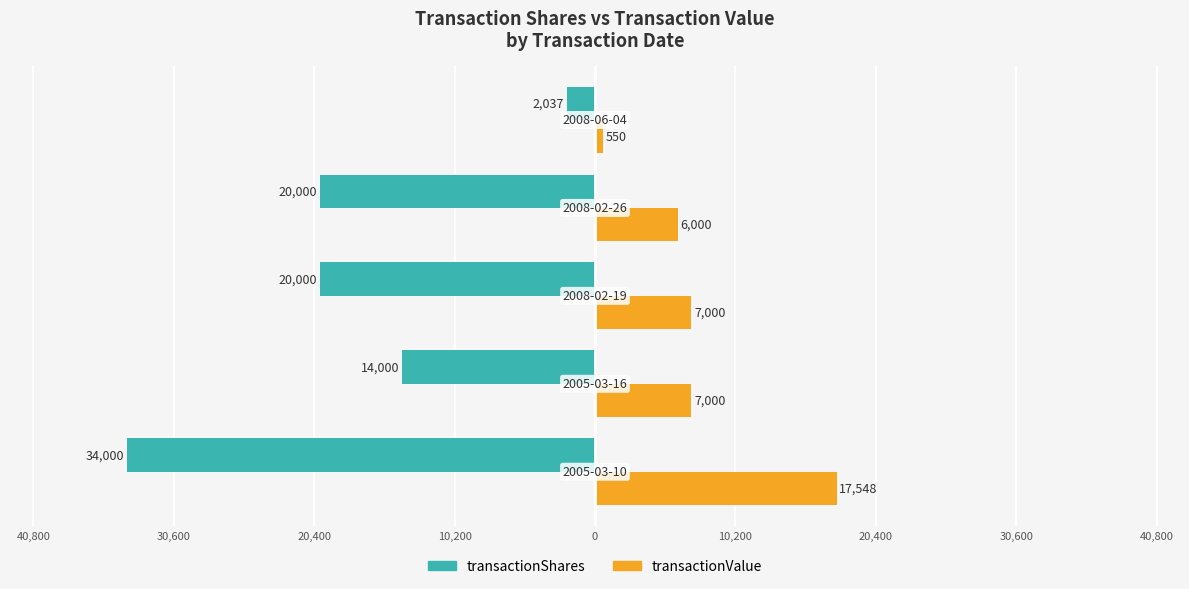

What are all the series names shown in the legend?

transactionShares, transactionValue